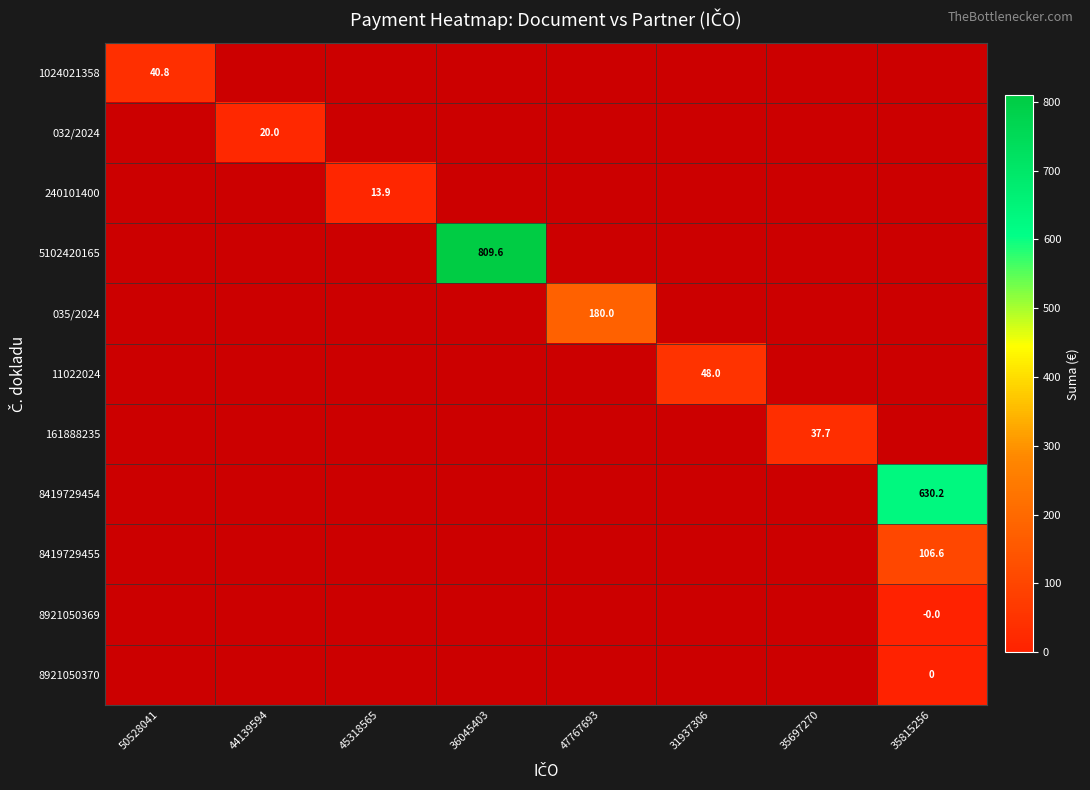

Between 47767693 and 31937306, which is larger?

31937306